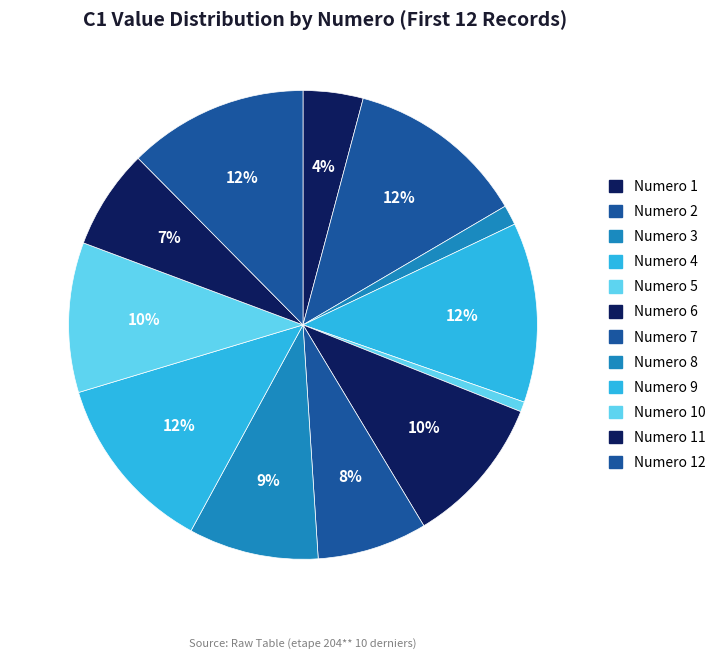

Which slice is the smallest?

5